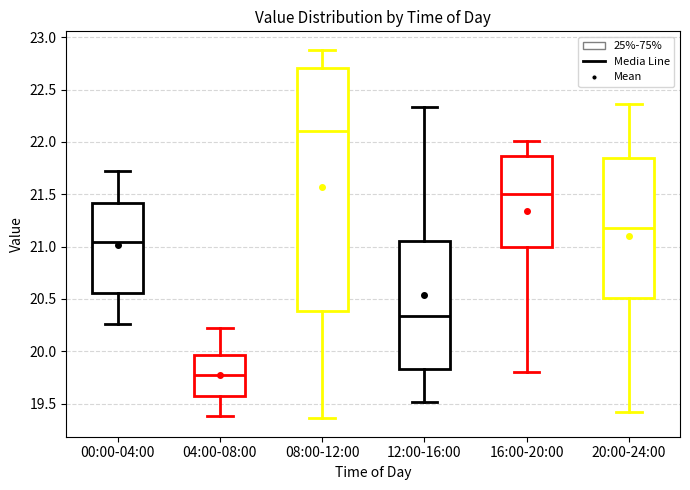

Reading left to right, read every box against the y-axis: the position of its median line, the range the box covers, and the ends of its whiskers. The values are not printed on the chart, so give them approximately, as read against the axis.

00:00-04:00: median 21.05, box 20.55 to 21.40, whiskers 20.25 to 21.70
04:00-08:00: median 19.75, box 19.60 to 19.95, whiskers 19.40 to 20.20
08:00-12:00: median 22.10, box 20.40 to 22.70, whiskers 19.35 to 22.90
12:00-16:00: median 20.35, box 19.85 to 21.05, whiskers 19.50 to 22.35
16:00-20:00: median 21.50, box 21.00 to 21.85, whiskers 19.80 to 22.00
20:00-24:00: median 21.20, box 20.50 to 21.85, whiskers 19.40 to 22.35